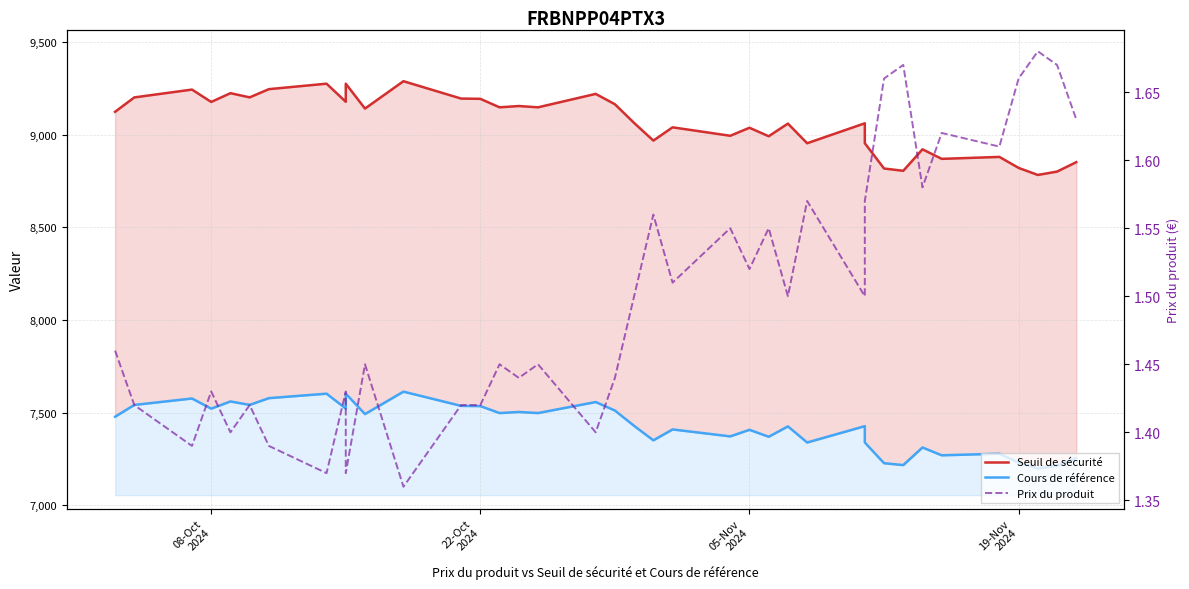

What is the value of the Prix du produit point at the 24th from the left?

1.5